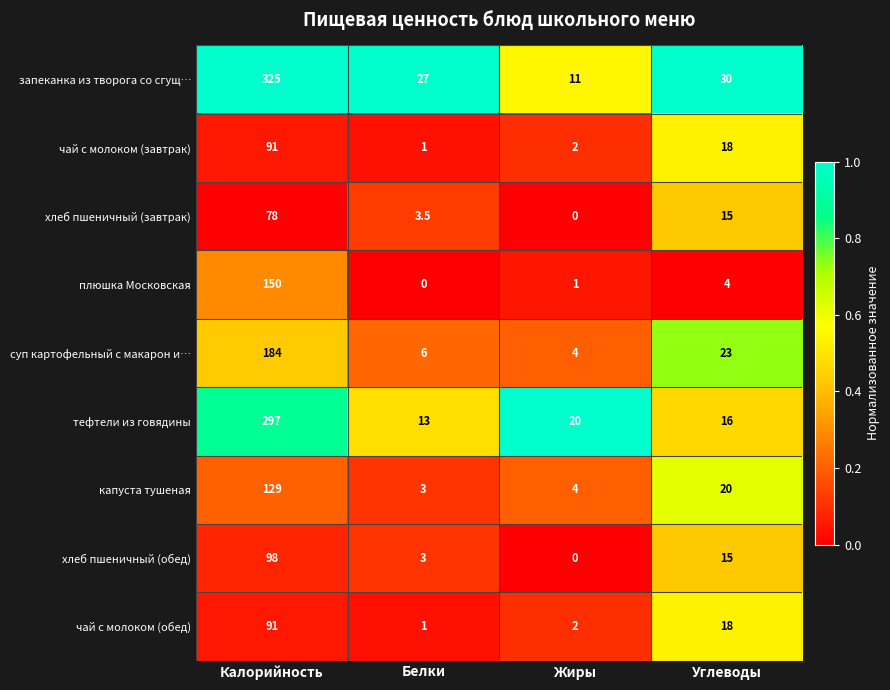

Count the number of categories in the chart.

4